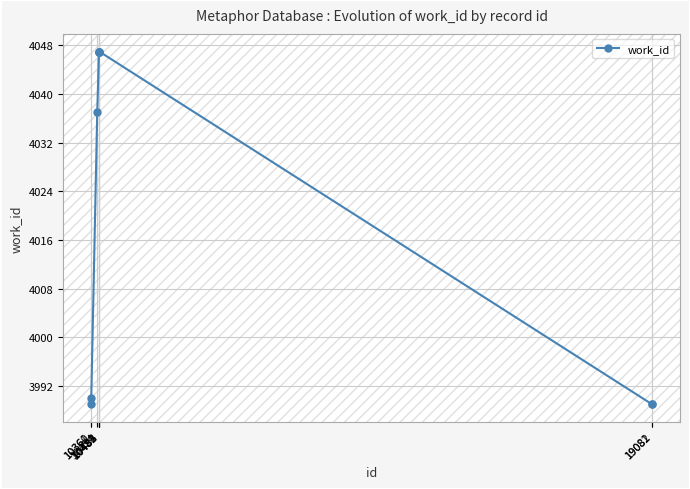

What is the smallest value displayed?

3989